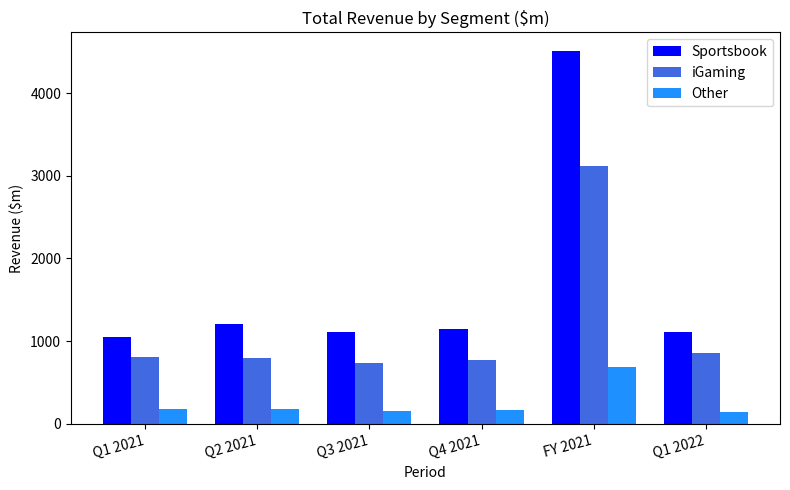

Which series has the largest total across all categories?

Sportsbook